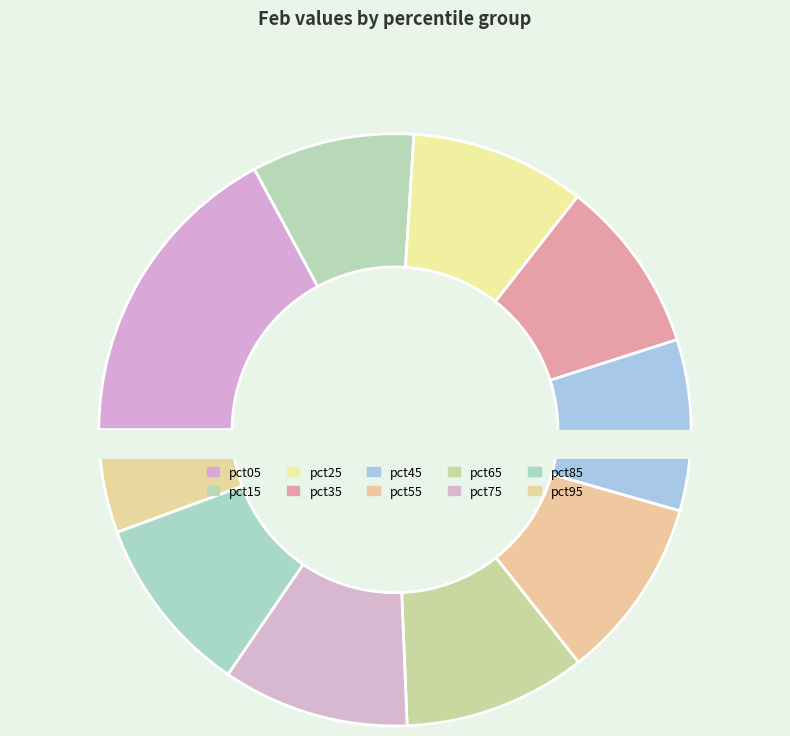

How many slices are in this pie chart?

10